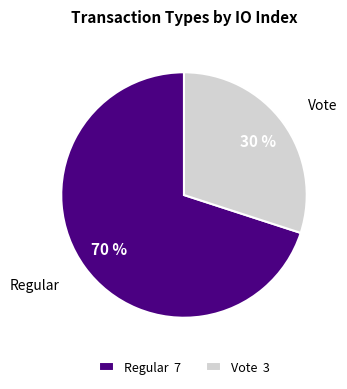

Is there a majority slice in this chart?

Yes